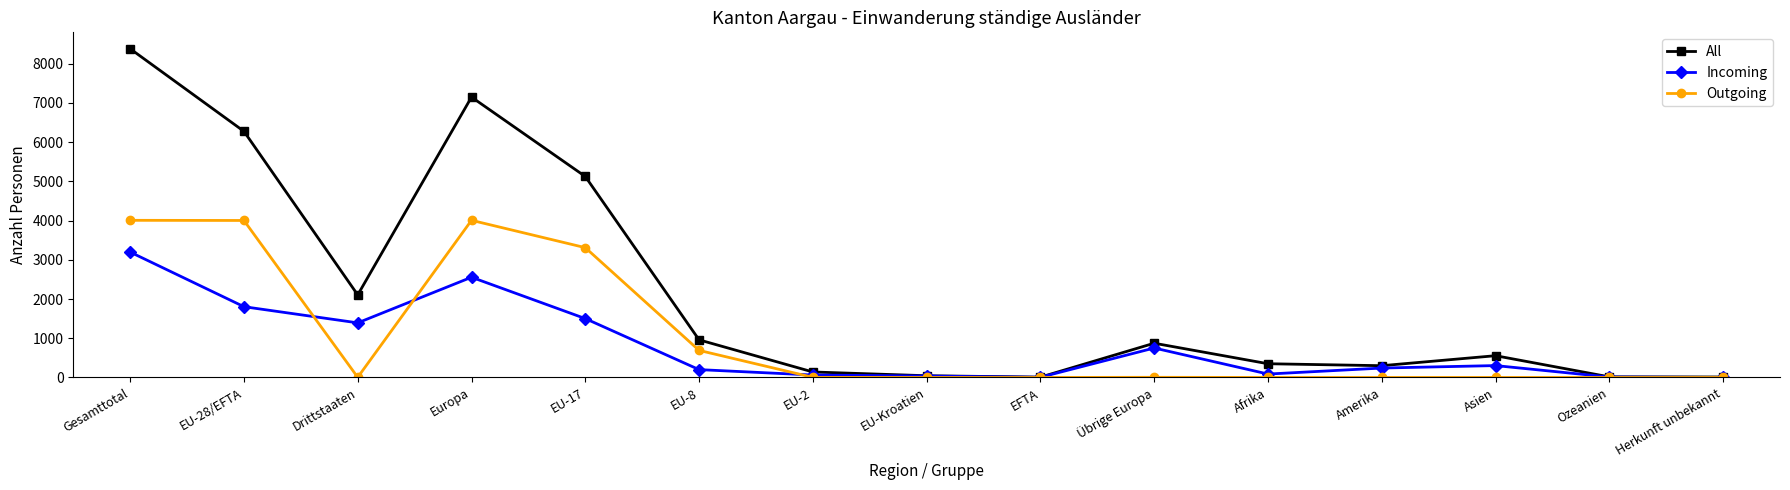

At which category is the sum across all series the highest?

Gesamttotal